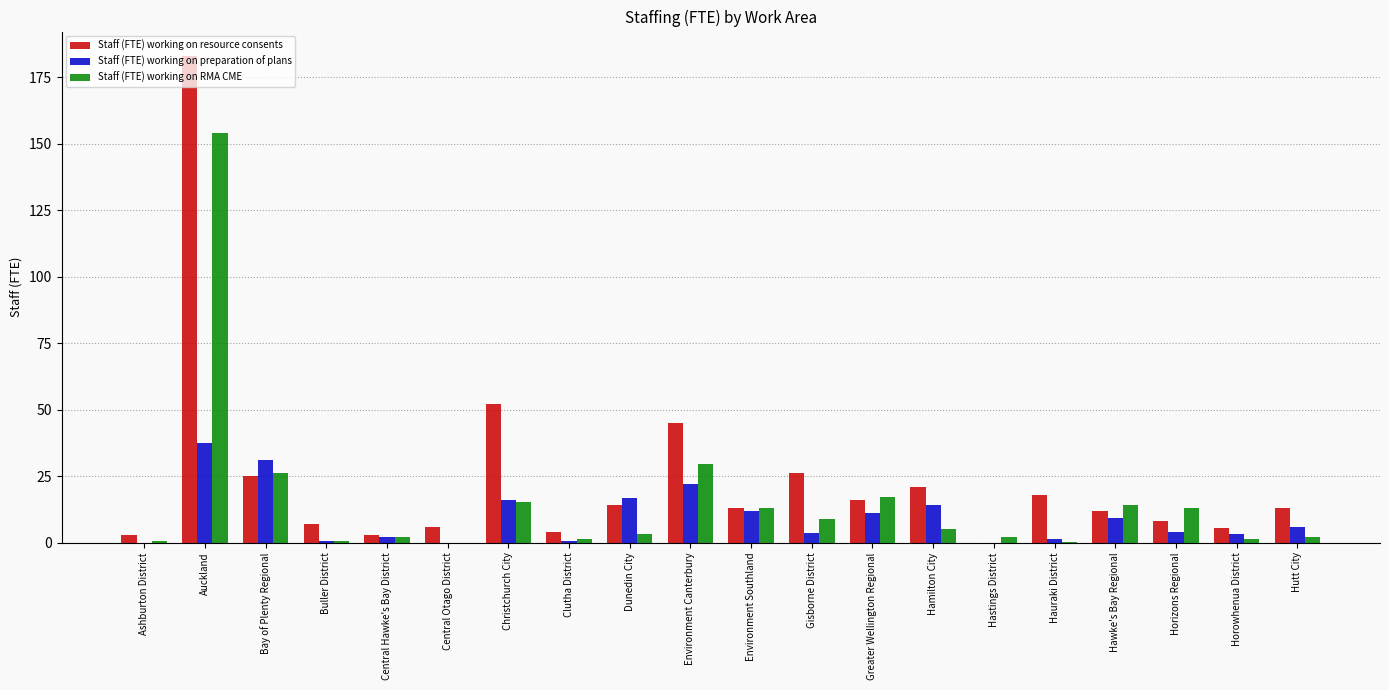

How many categories are shown in the chart?

20